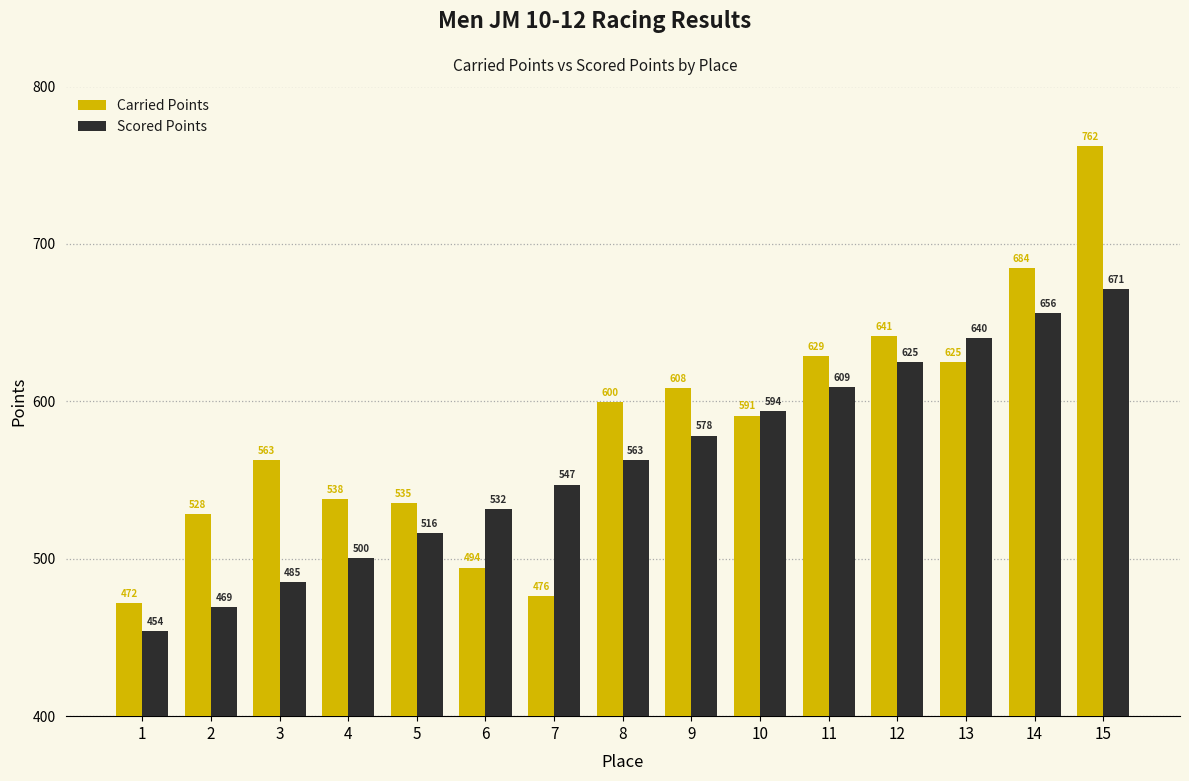

Which series has the largest total across all categories?

Carried Points